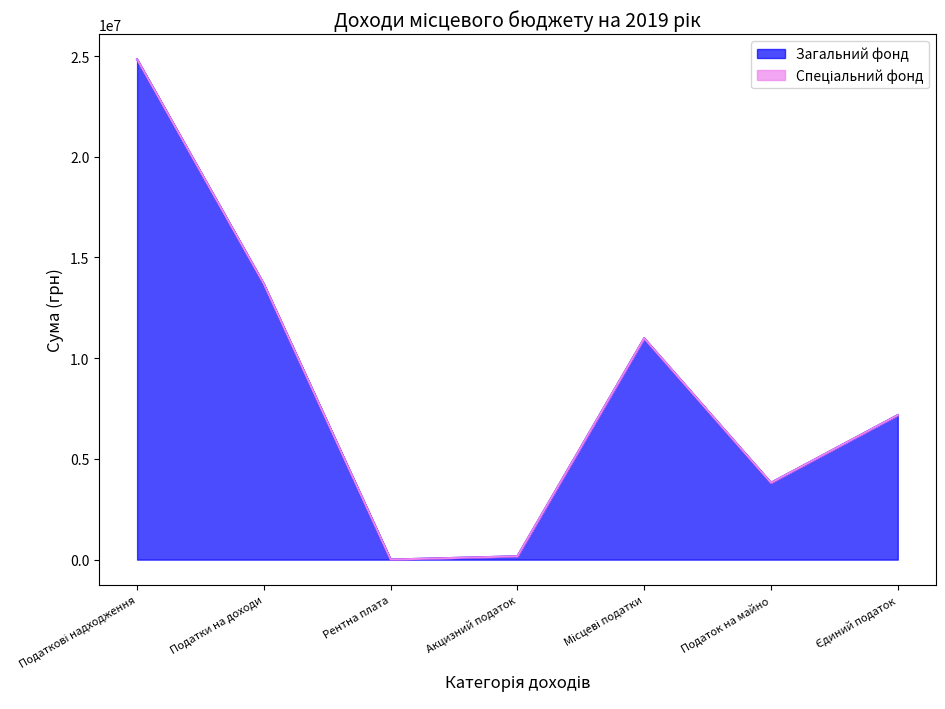

Does the chart display data point markers on the line(s)?

No